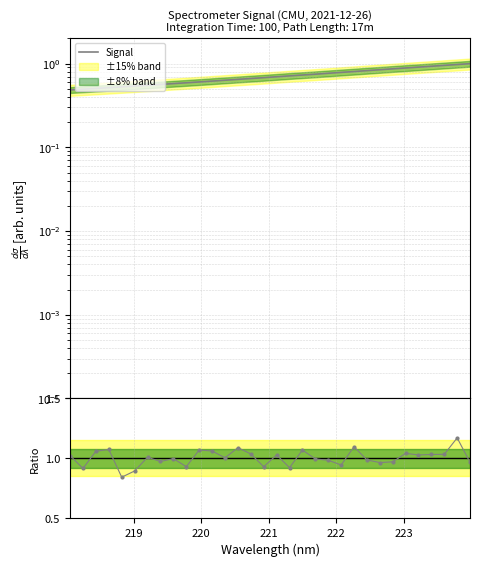

What is the value of the Signal point at the 23rd from the left?

0.8